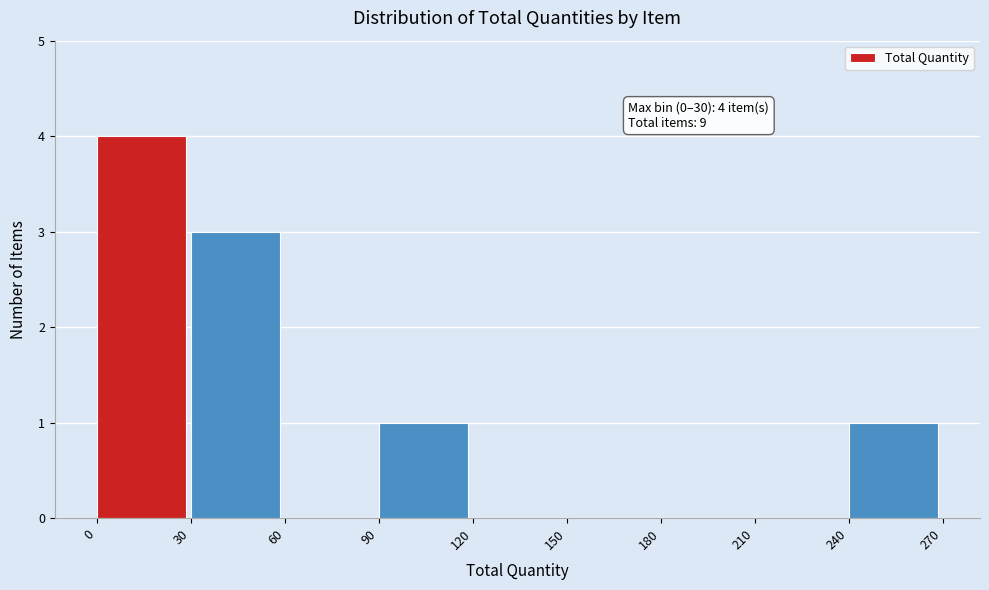

Which range on the x-axis has the tallest bar?

0 to 30